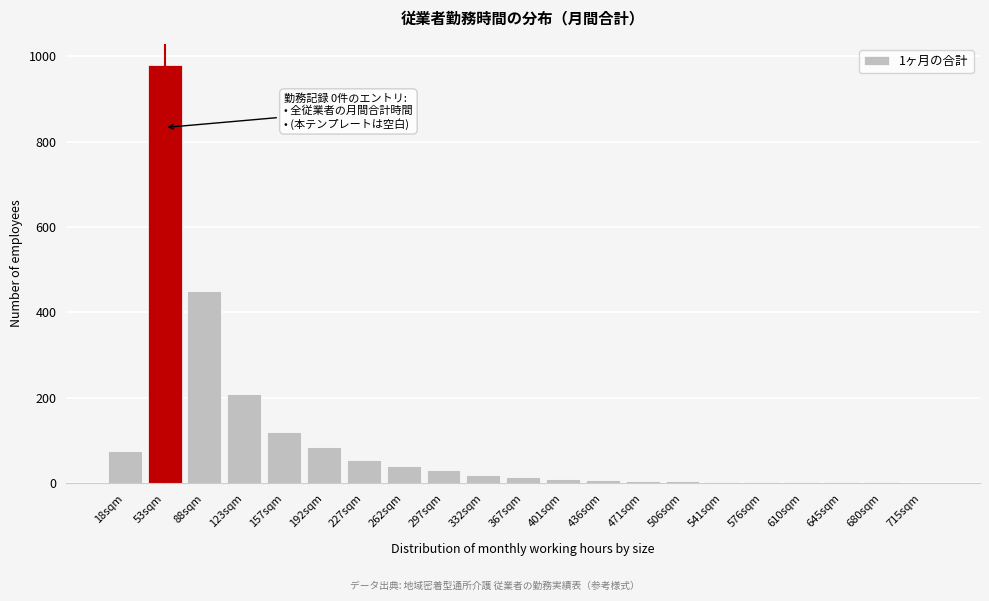

At which label is the value closest to 490?

88sqm